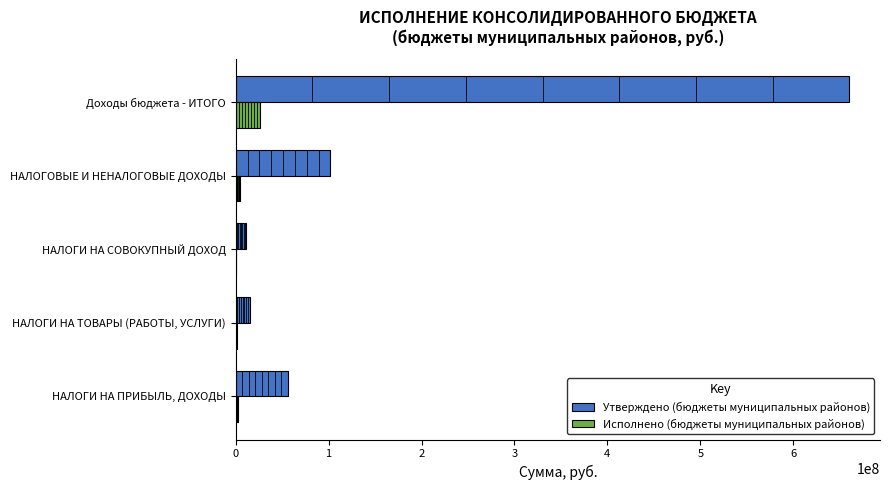

At which category is the sum across all series the highest?

Доходы бюджета - ИТОГО